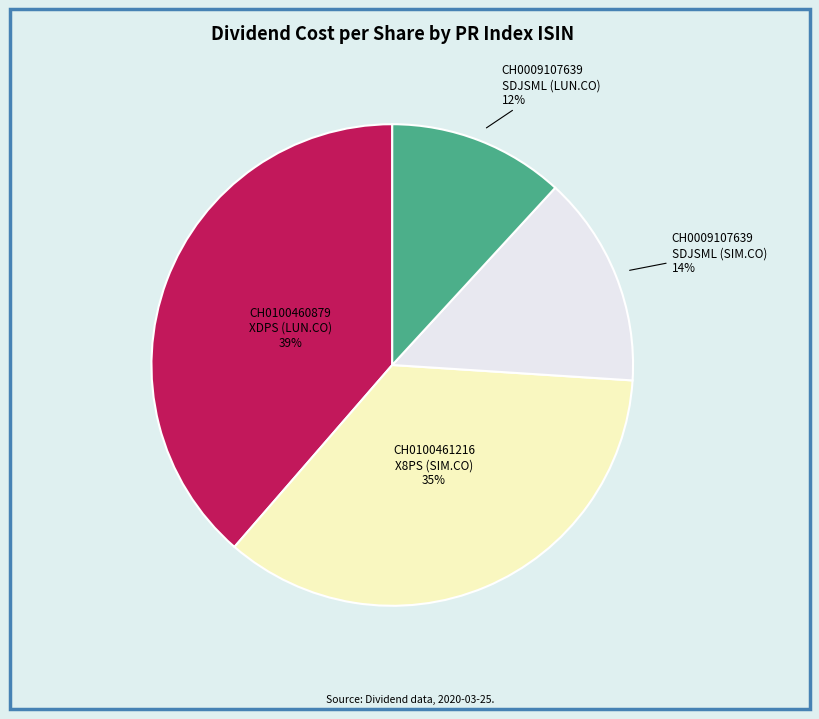

To the nearest percent, what is the average slice percentage?

25%